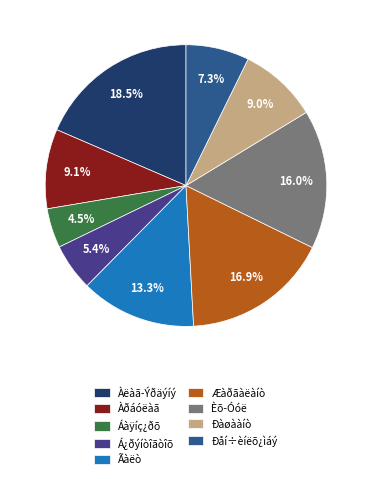

The Ðàøààíò slice represents 9% of the pie. True or false?

True